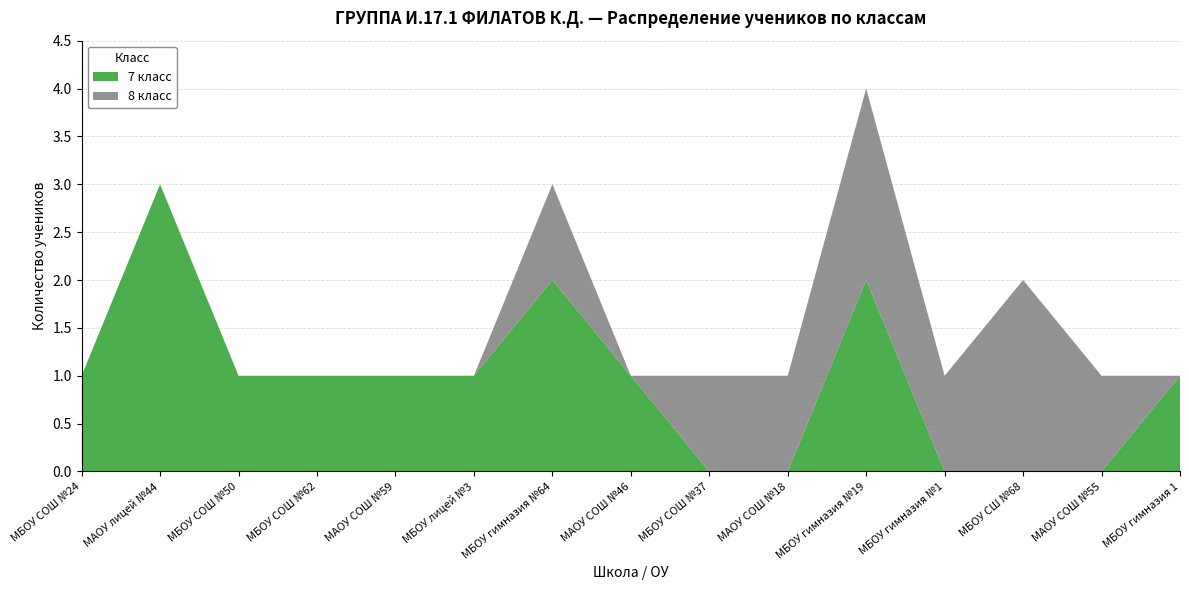

The 7 класс series shows 1 at МБОУ гимназия 1. True or false?

True